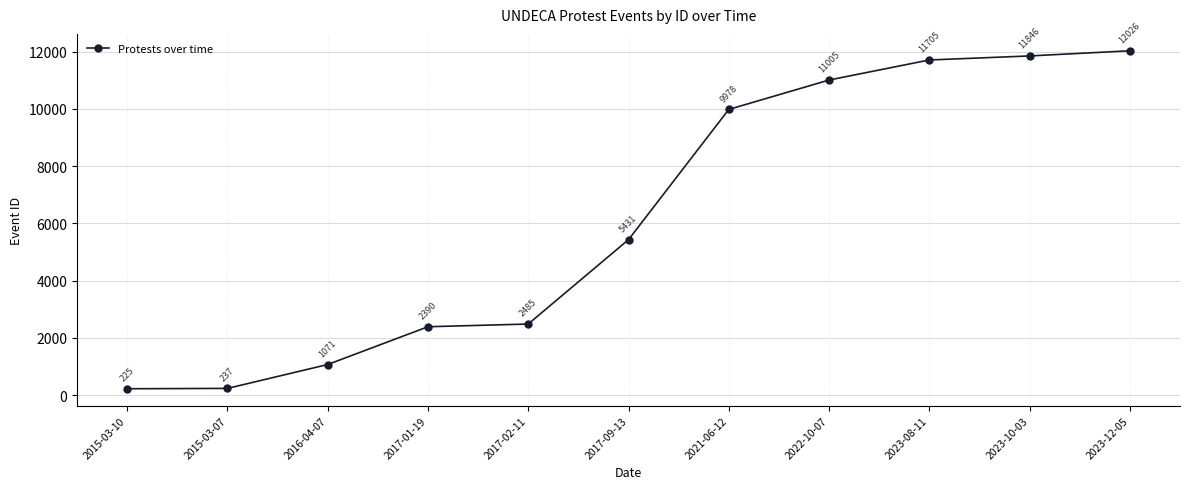

What is the smallest value displayed?

225